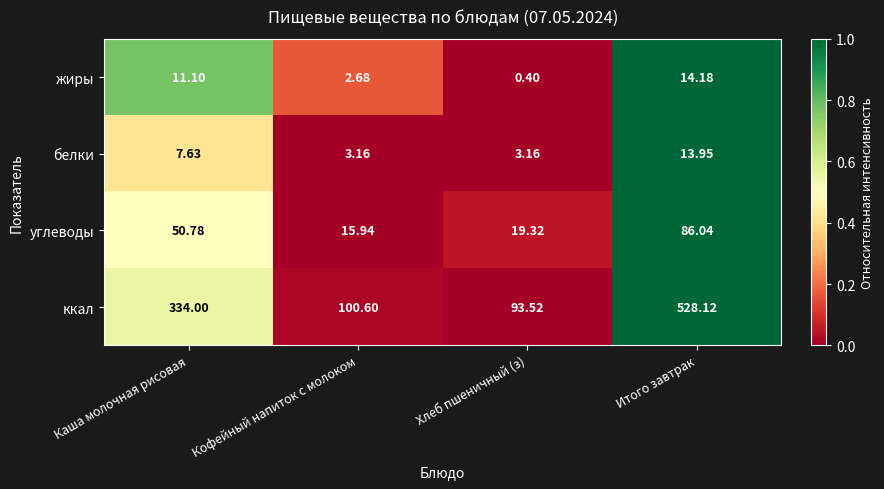

Between Кофейный напиток с молоком and Итого завтрак, which series saw the biggest shift?

ккал